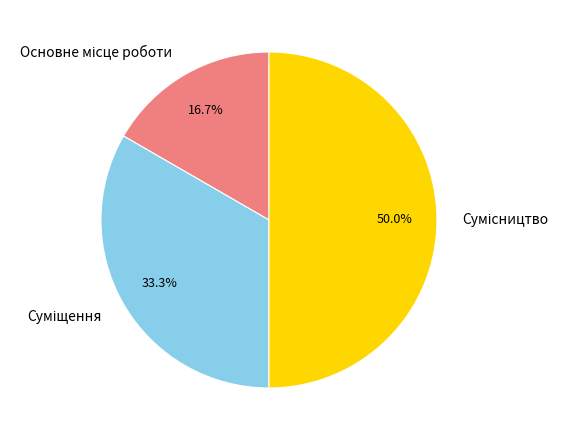

Rank the categories by value from lowest to highest.

Основне місце роботи, Суміщення, Сумісництво